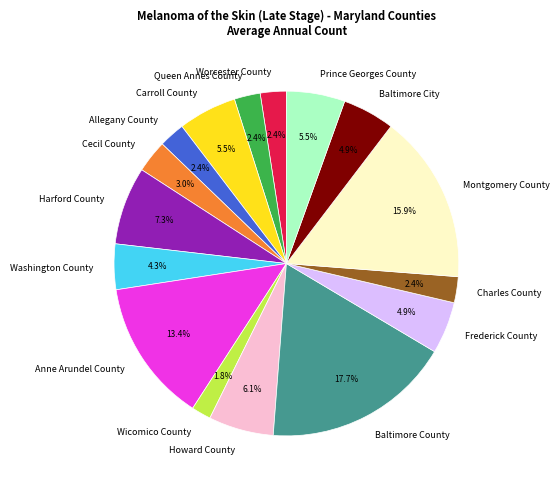

Does Allegany County account for over 50% of the chart?

No